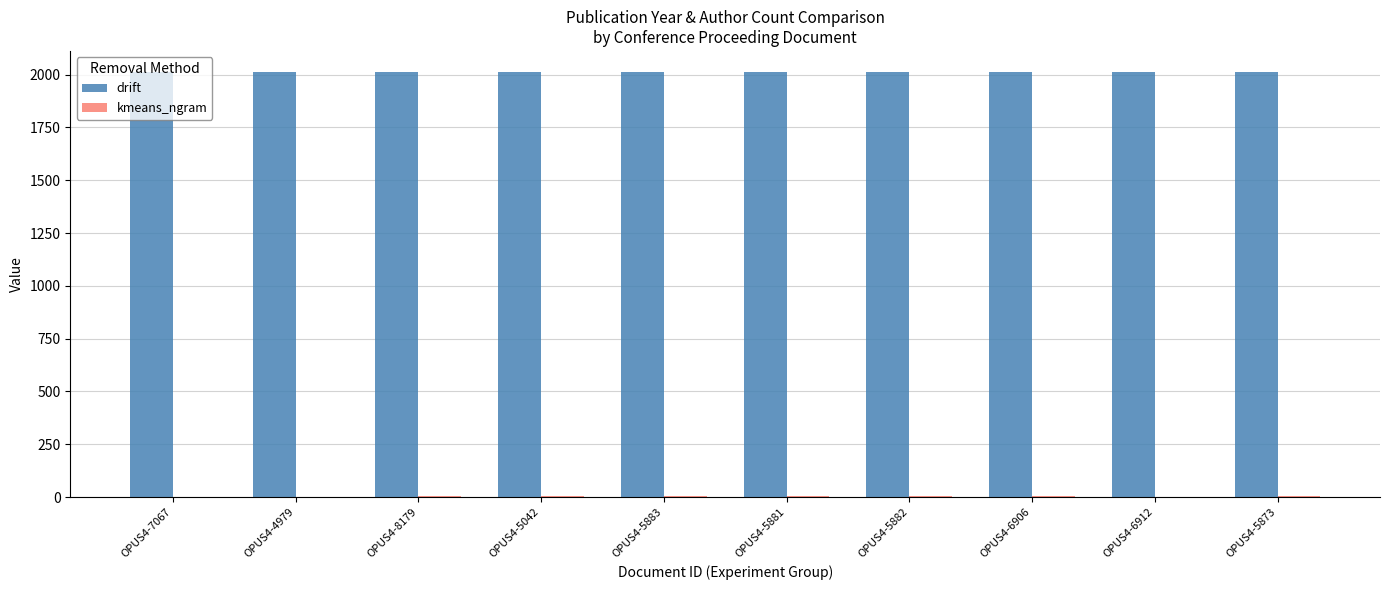

True or false: drift has a value of 2012 at OPUS4-5042.

True